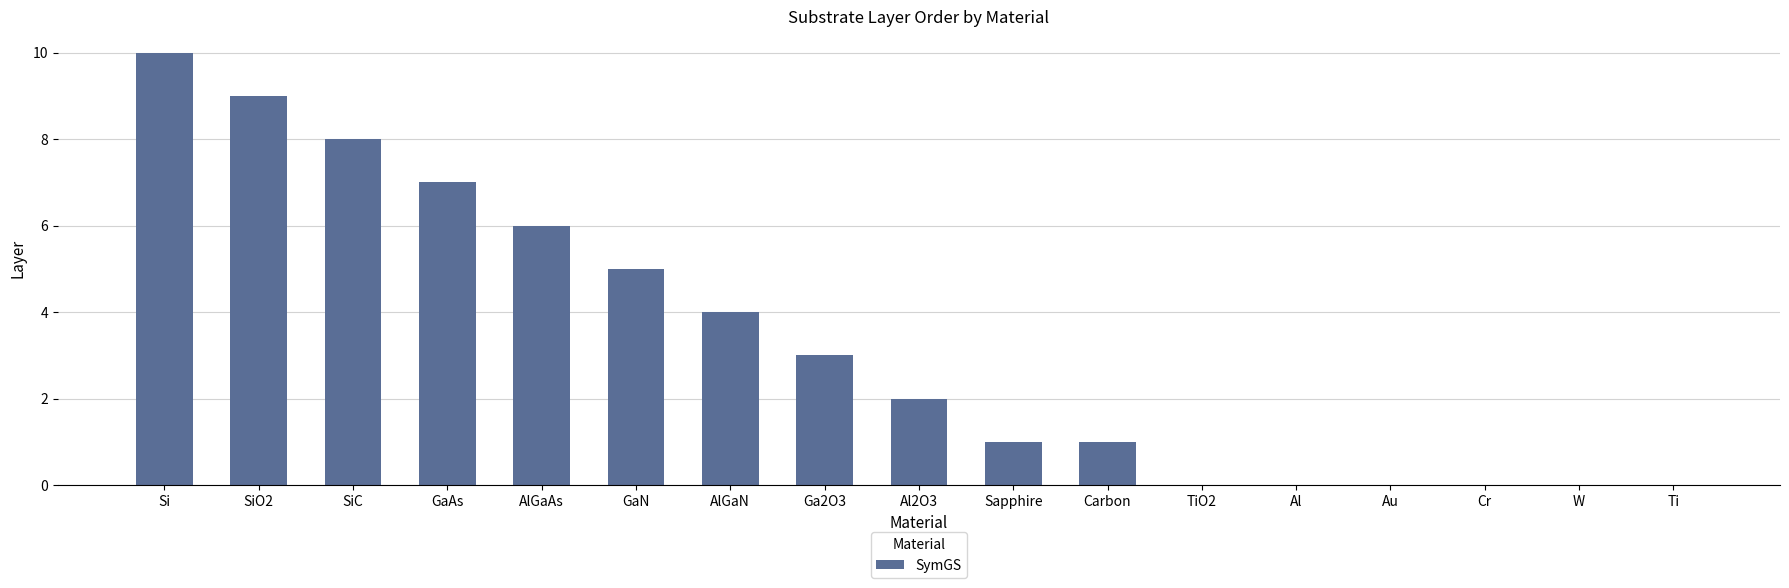

What is the ratio of the value at Al2O3 to the value at AlGaN?

0.5